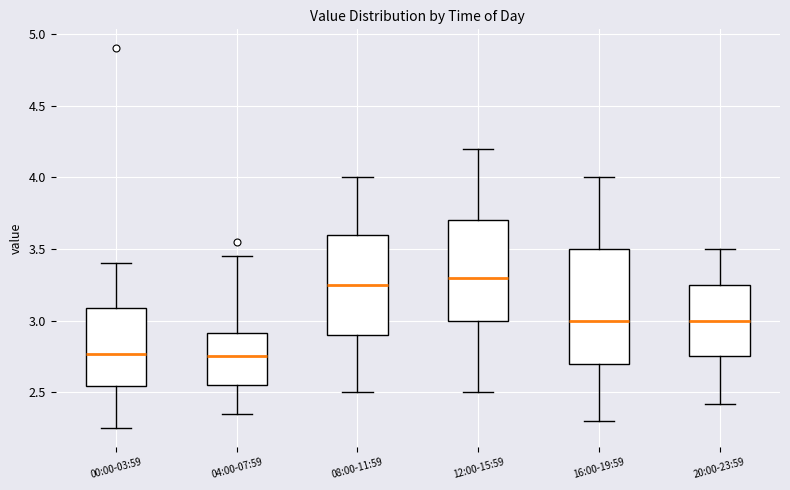

Where does the upper whisker of the box for 20:00-23:59 end on the y-axis? The values are not printed on the chart, so give them approximately, as read against the axis.

3.50